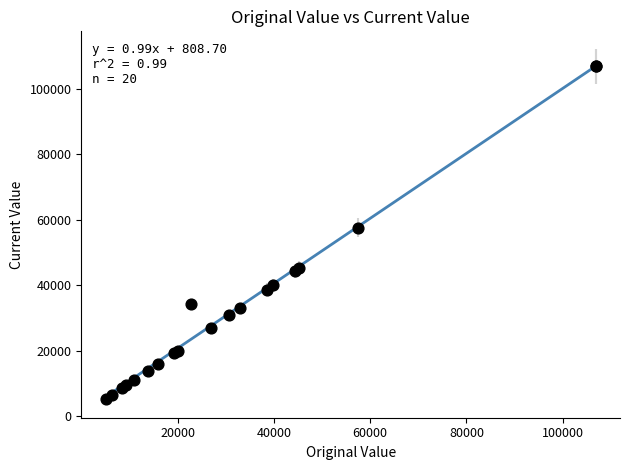

What Y value in the scatter plot is closest to 55945?

57500.0